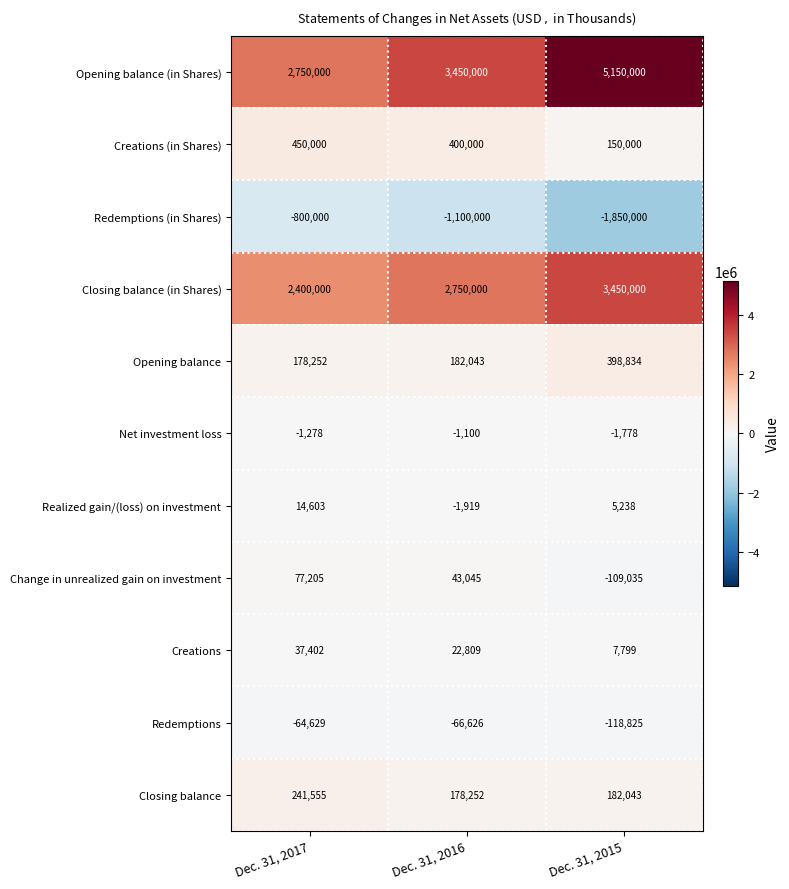

Rank the series at Dec. 31, 2016 from highest to lowest value.

Opening balance (in Shares), Closing balance (in Shares), Creations (in Shares), Opening balance, Closing balance, Change in unrealized gain on investment, Creations, Net investment loss, Realized gain/(loss) on investment, Redemptions, Redemptions (in Shares)